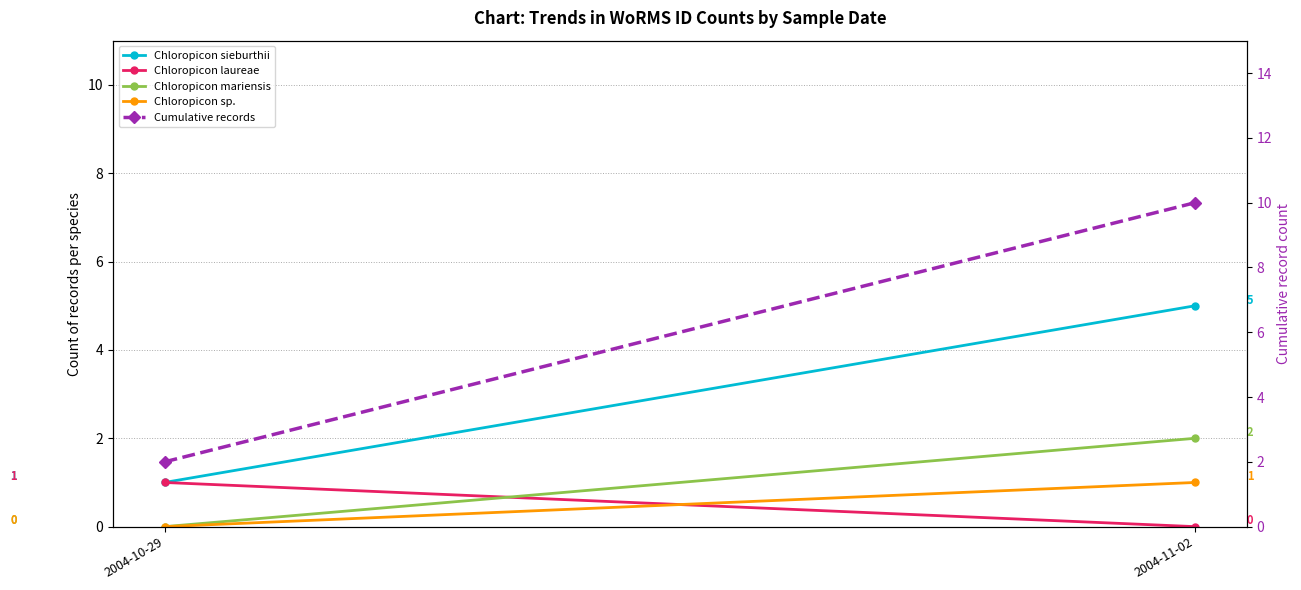

Count the Chloropicon laureae values in the range 0 to 1.

2